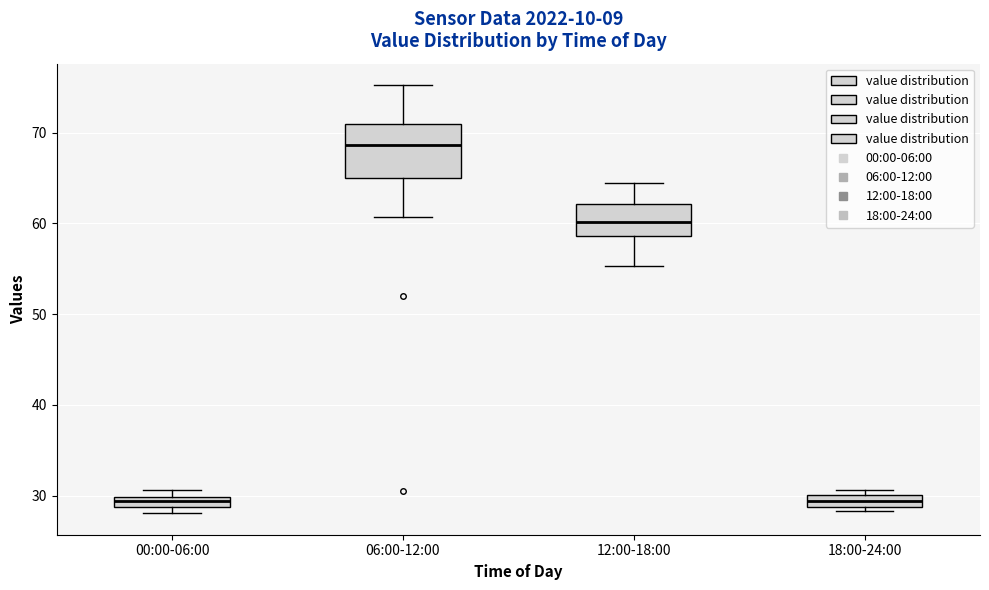

Which box is the tallest, from its lower edge to its upper edge?

06:00-12:00